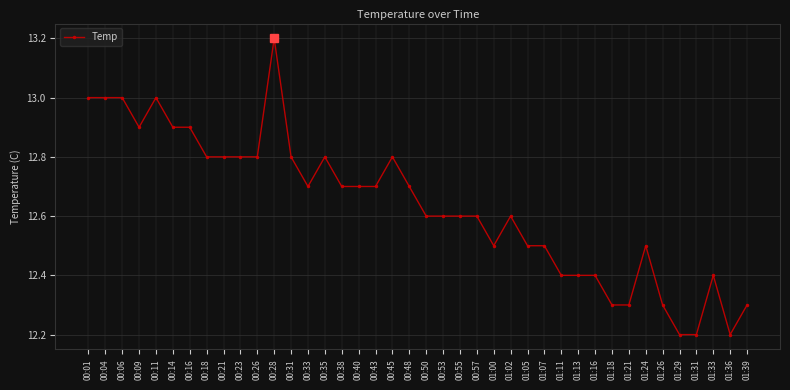

How many lines are shown in the chart?

1